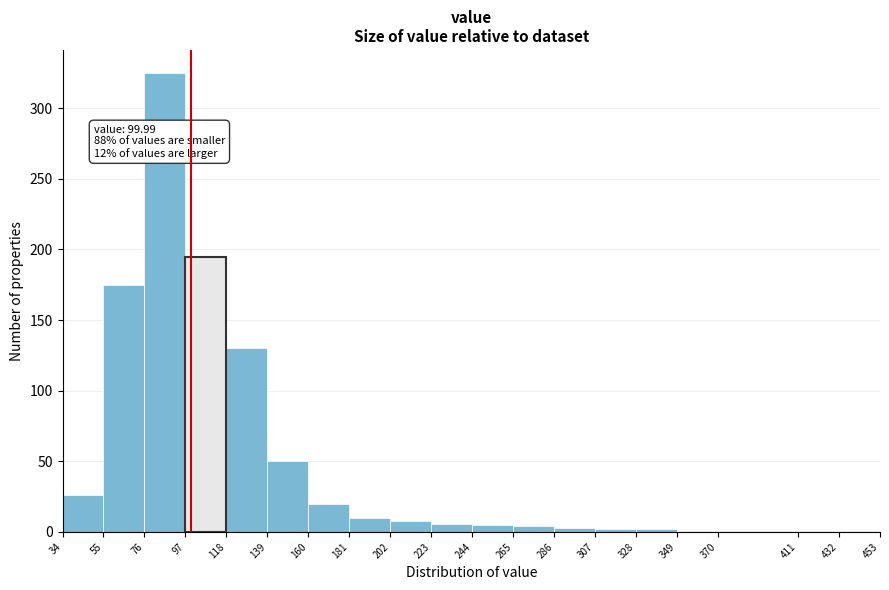

Which range on the x-axis has the tallest bar?

76 to 97